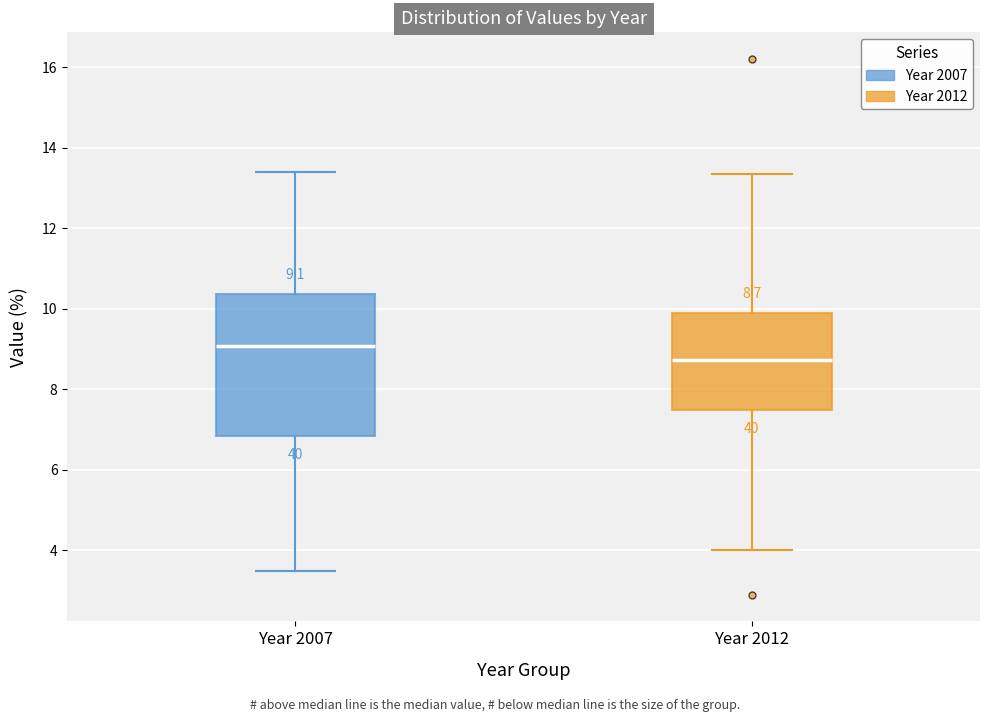

Comparing the boxes themselves (not the whiskers), which one is the tallest?

Year 2007